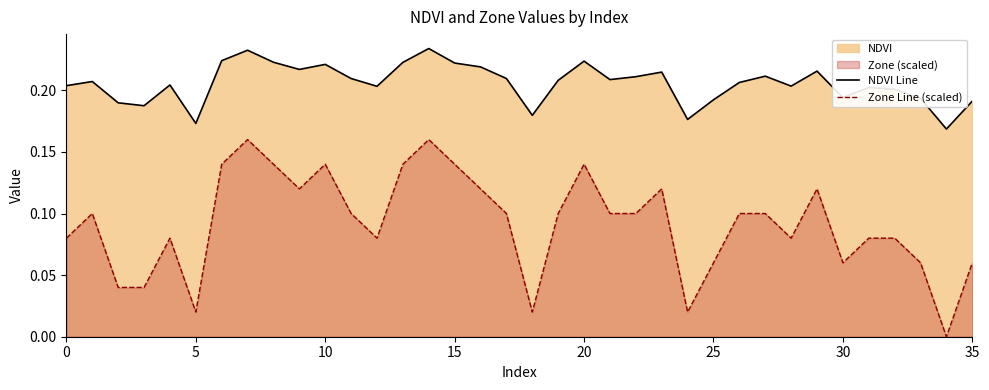

True or false: NDVI Line and Zone Line (scaled) cross at least once.

False